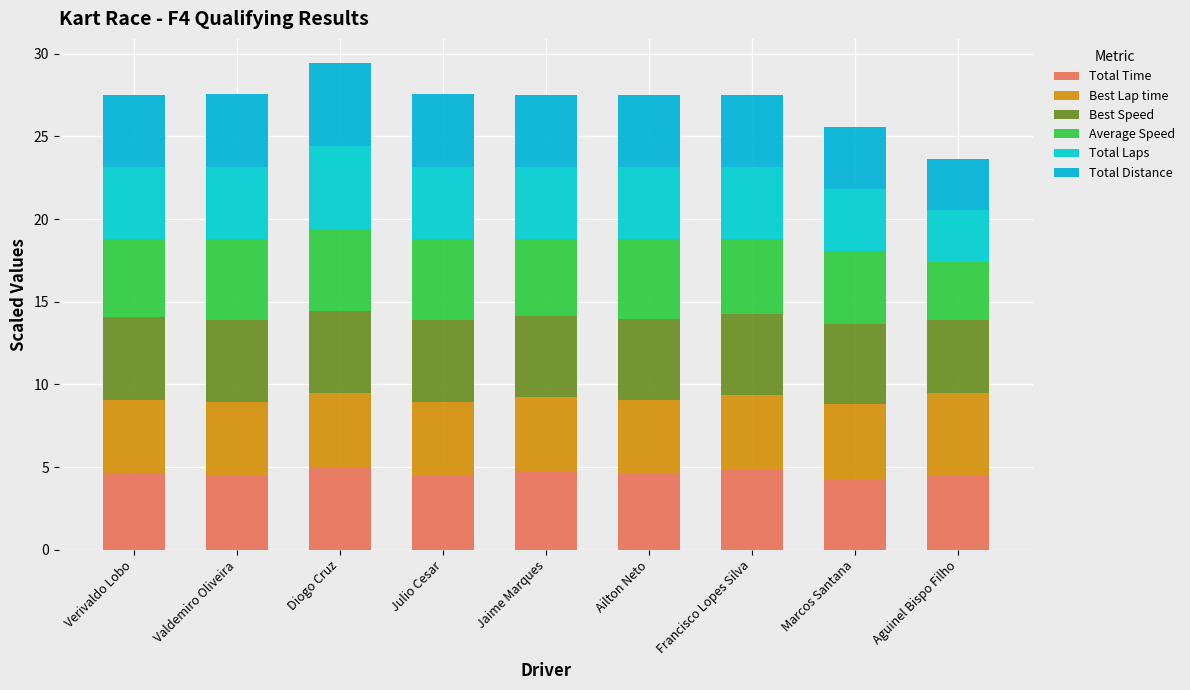

At which label does Total Time reach its minimum?

Marcos Santana